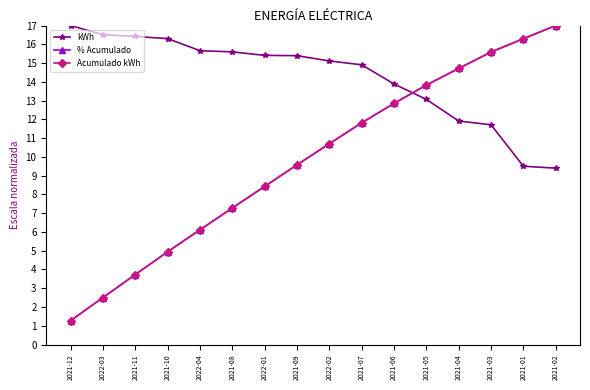

What is the lowest value of the % Acumulado series?

1.3